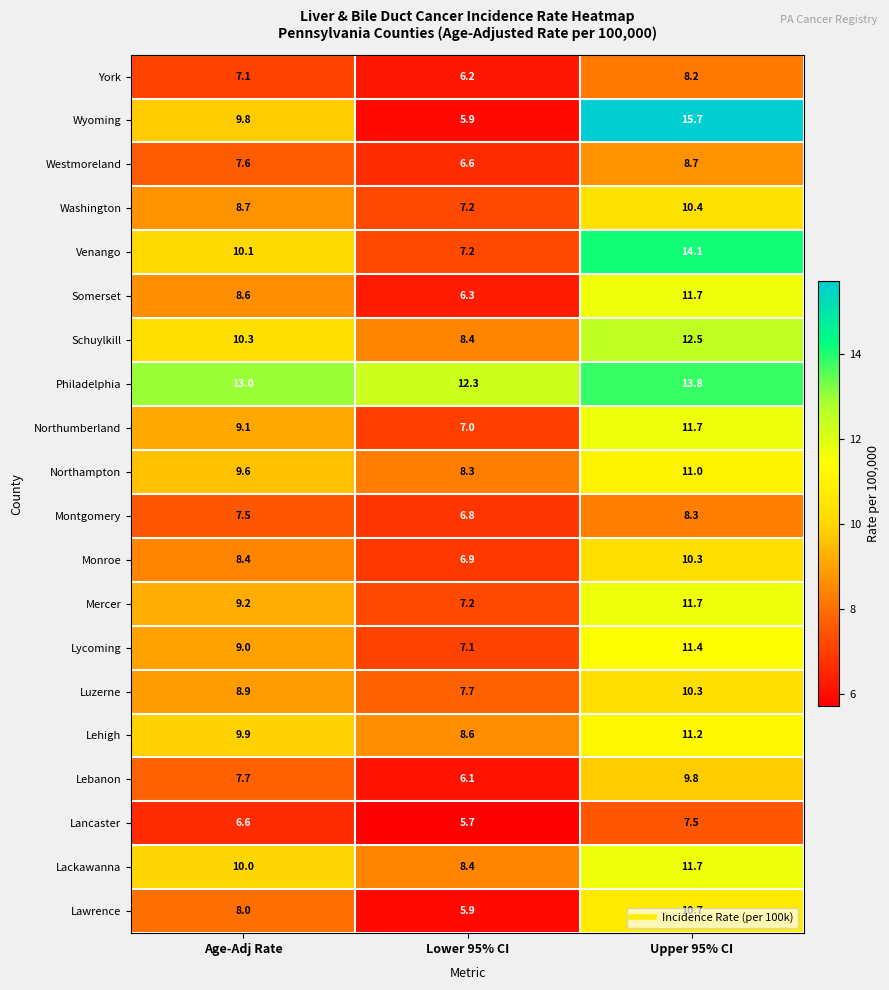

Is the value of Lebanon at Lower 95% CI greater than the value of Lycoming at Upper 95% CI?

No